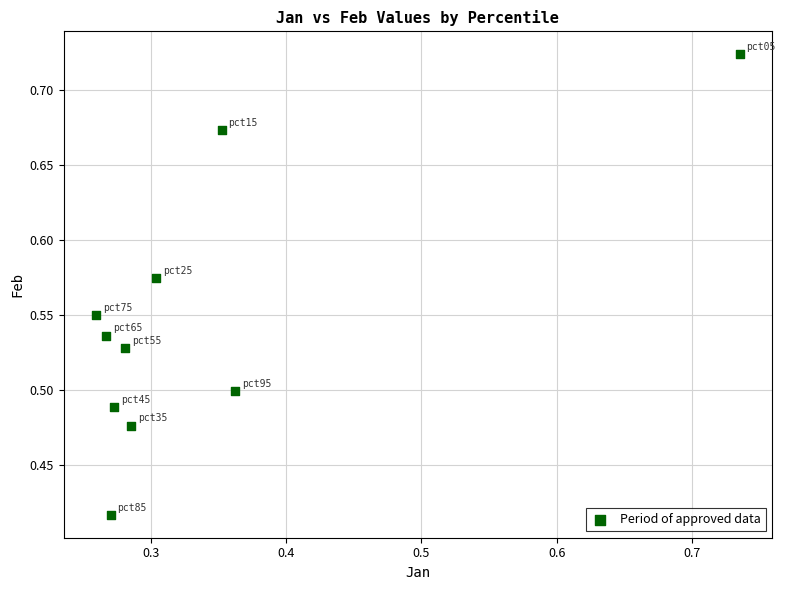

What is the range of Y values (max minus min)?

0.3